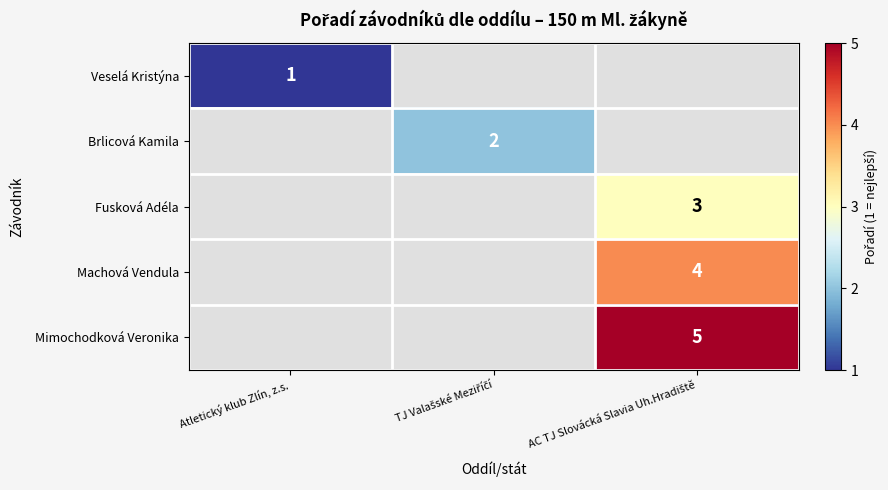

The Veselá Kristýna series shows 1 at Atletický klub Zlín, z.s.. True or false?

True